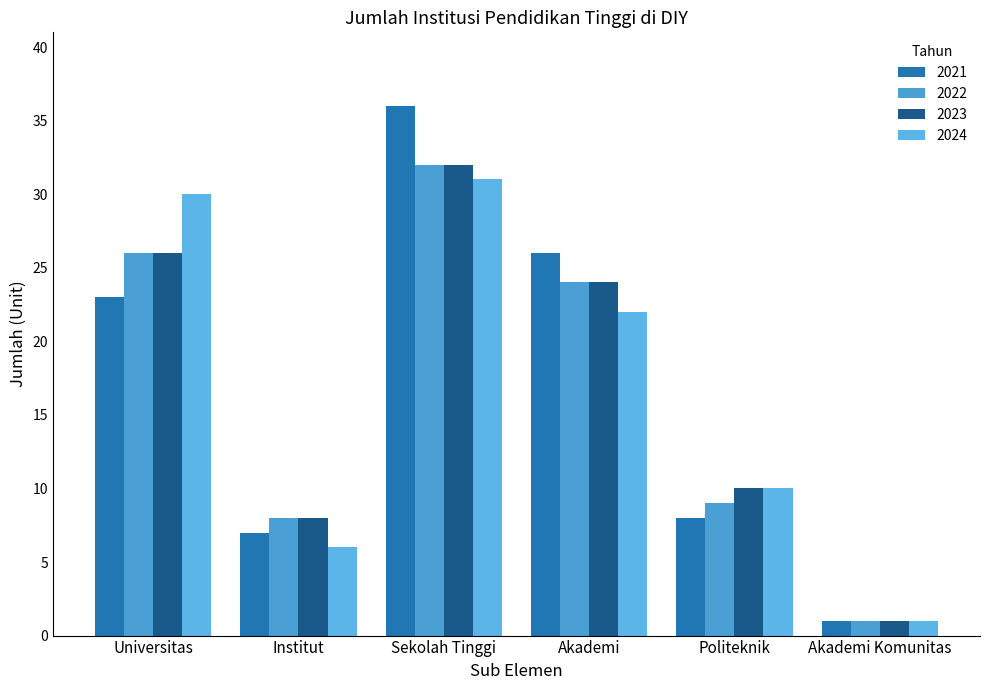

The value of 2024 at Akademi is 36. True or false?

False